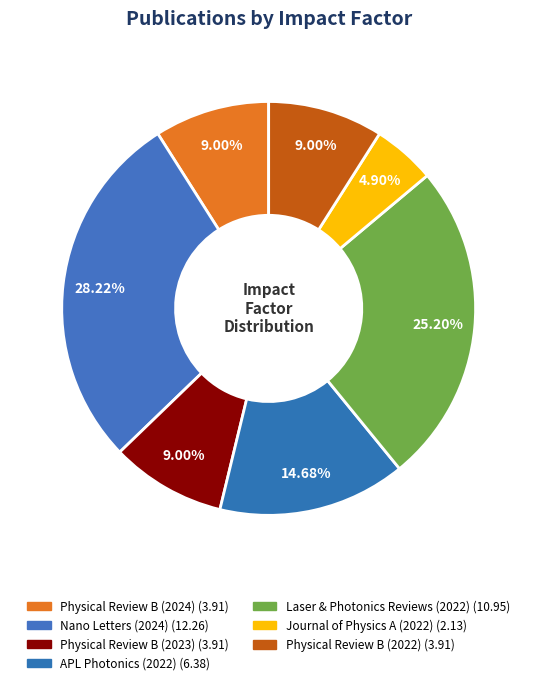

What percentage is NOT represented by APL Photonics (2022)?

85.3%